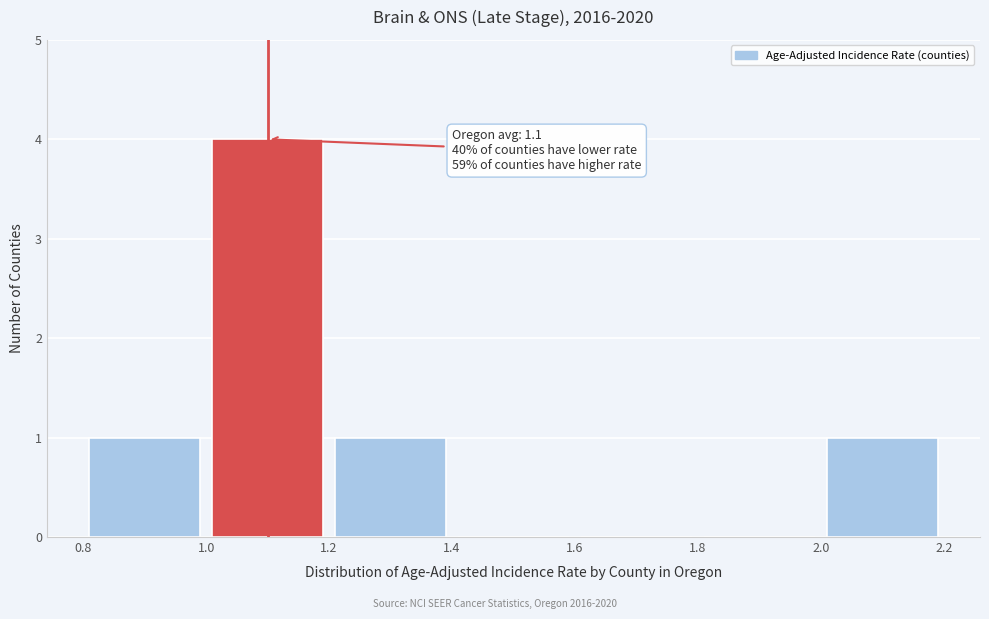

Which range on the x-axis has the tallest bar?

1.0 to 1.2